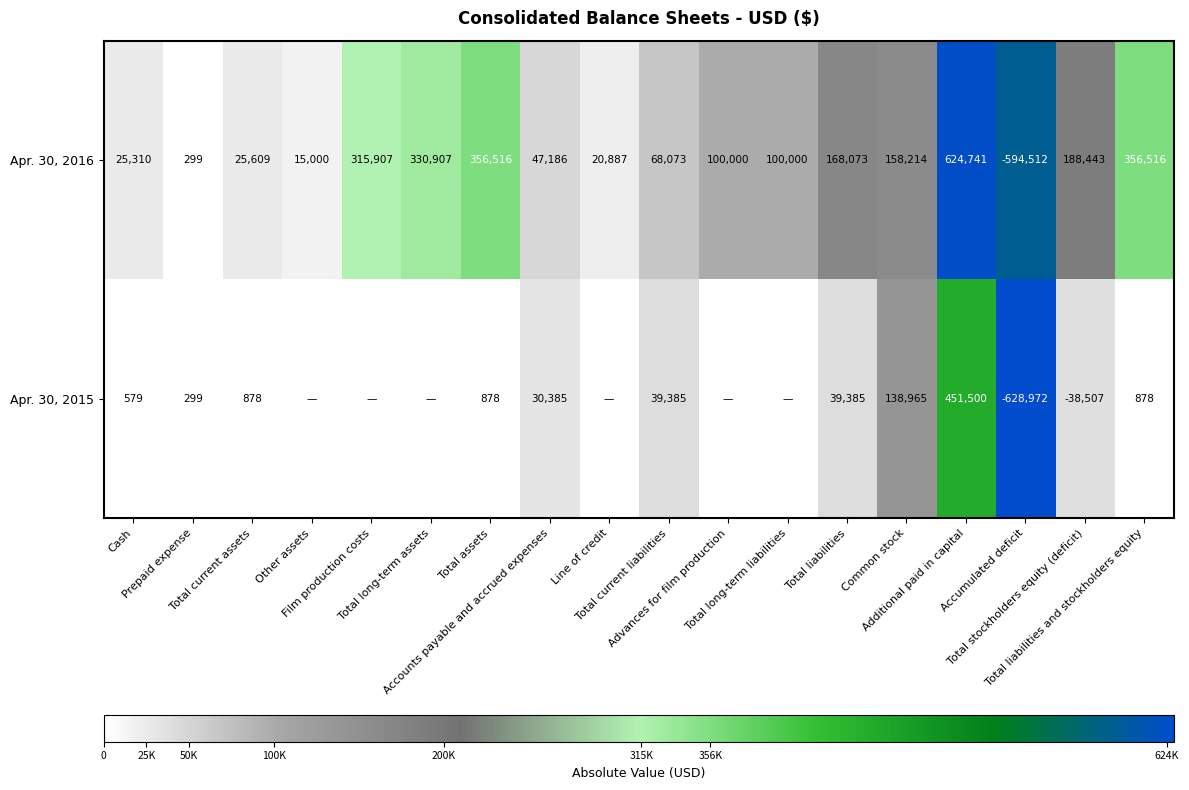

What is the difference between the maximum and minimum values in the Apr. 30, 2016 series?

1219253